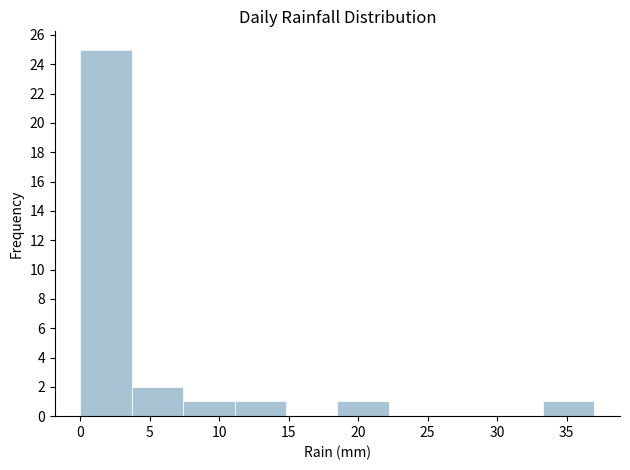

What is the height of the bar covering 7.4 to 11.1 on the x-axis? Neither the bar edges nor the heights are printed on the chart, so give them approximately, as read against the axes.

1